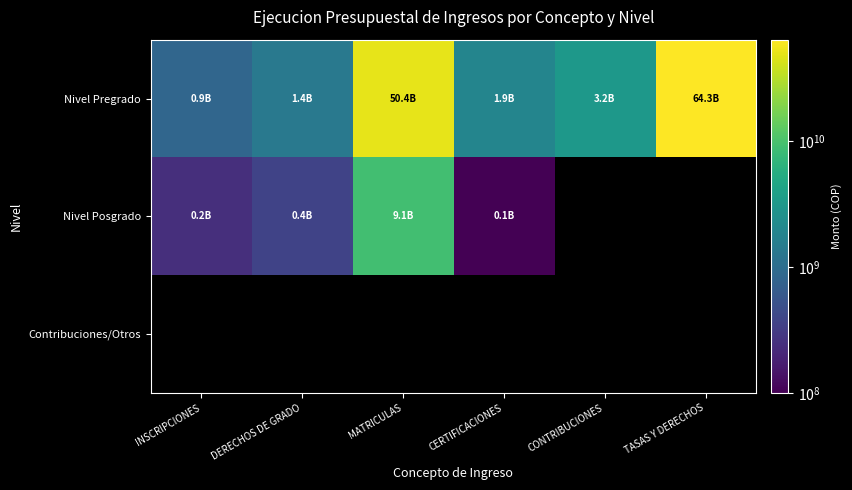

The Nivel Pregrado series shows 850063420.0 at INSCRIPCIONES. True or false?

True